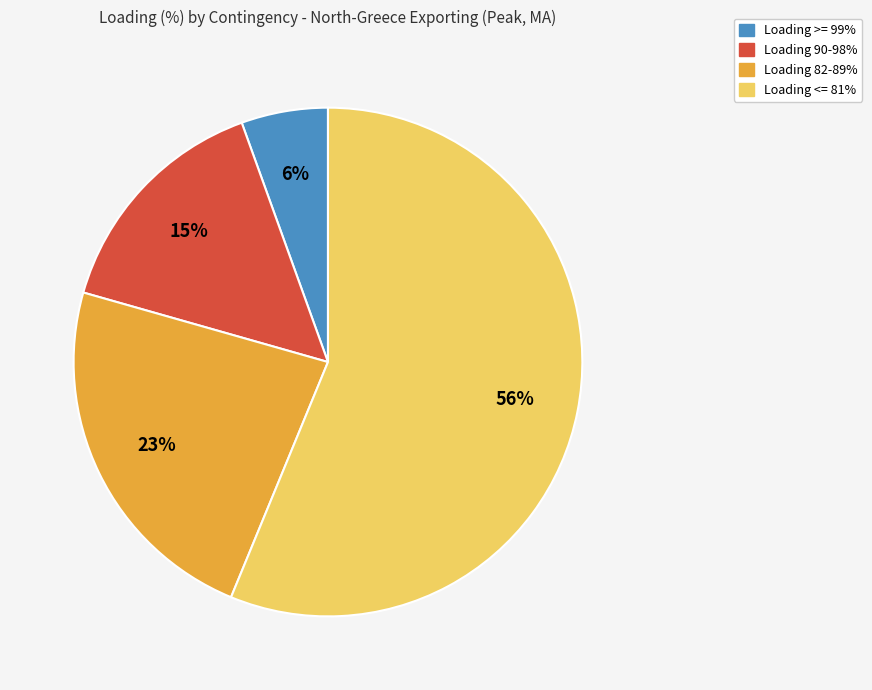

Does any single category account for the majority?

Yes